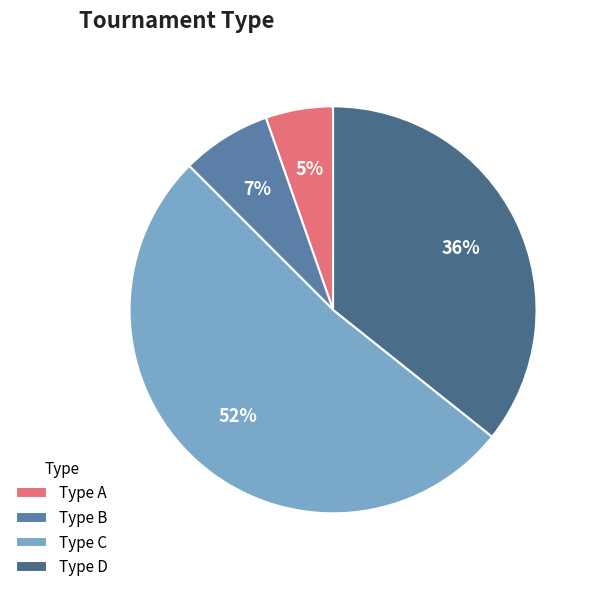

How many segments does this pie chart have?

4